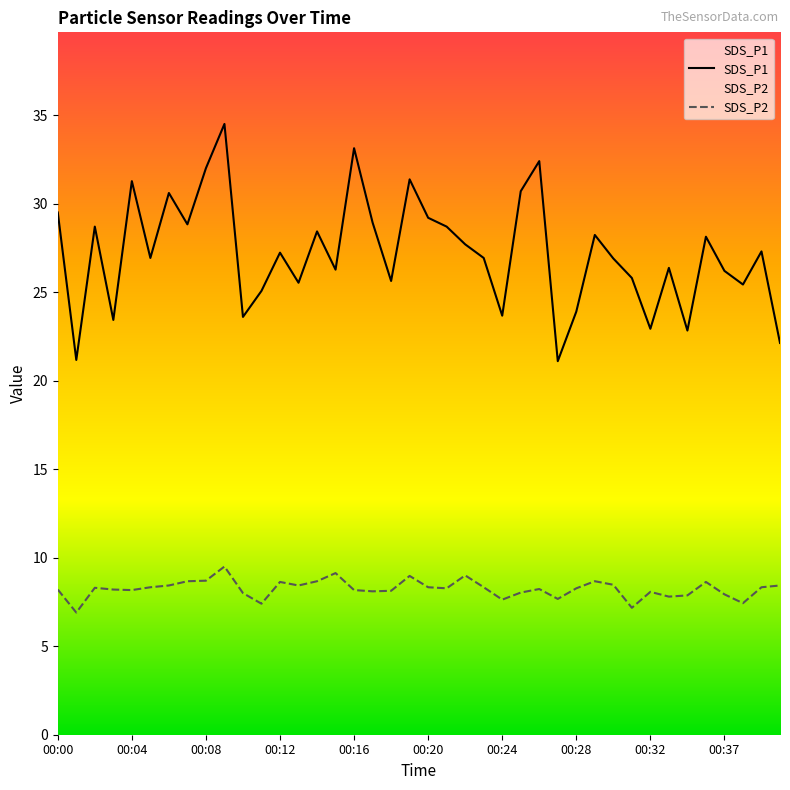

What is the maximum value for SDS_P2?

9.5